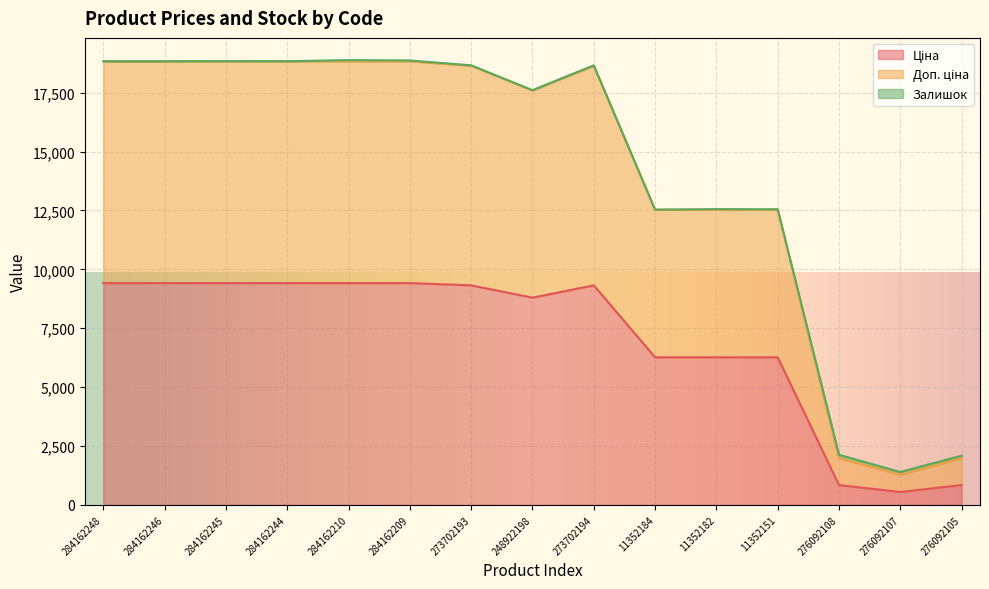

True or false: Доп. ціна and Ціна intersect in this chart.

False